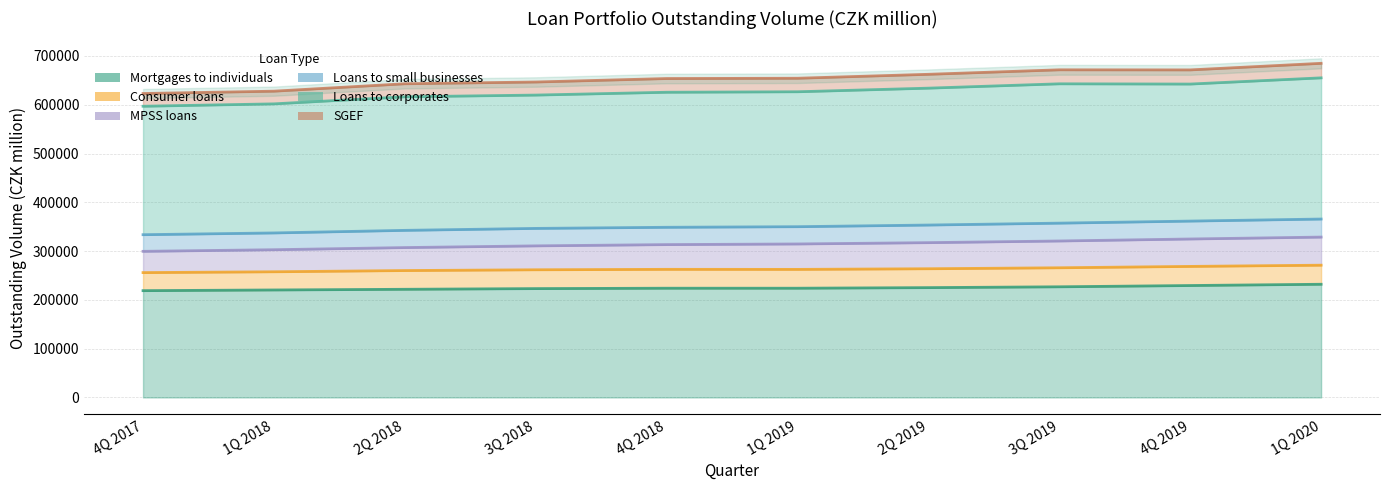

At which label is Consumer loans closest to 38100?

2Q 2018